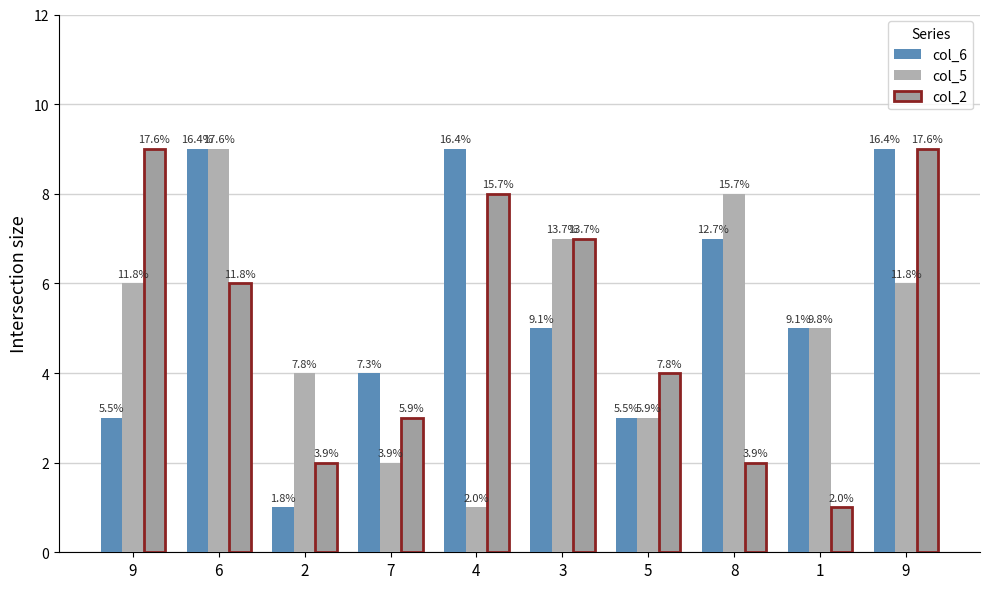

Are the bars horizontal?

No